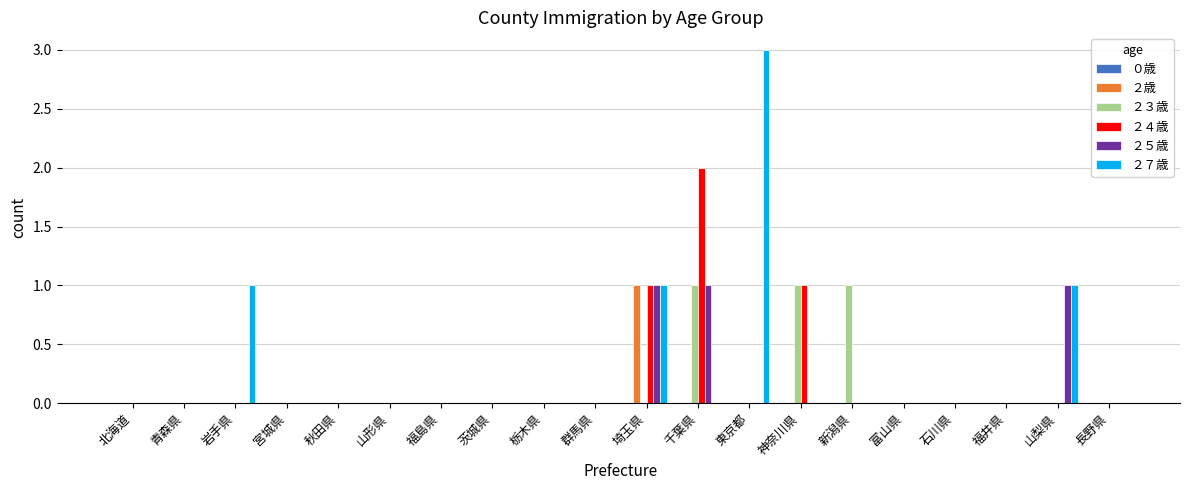

Is it true that ２７歳 equals 1 at 岩手県?

True